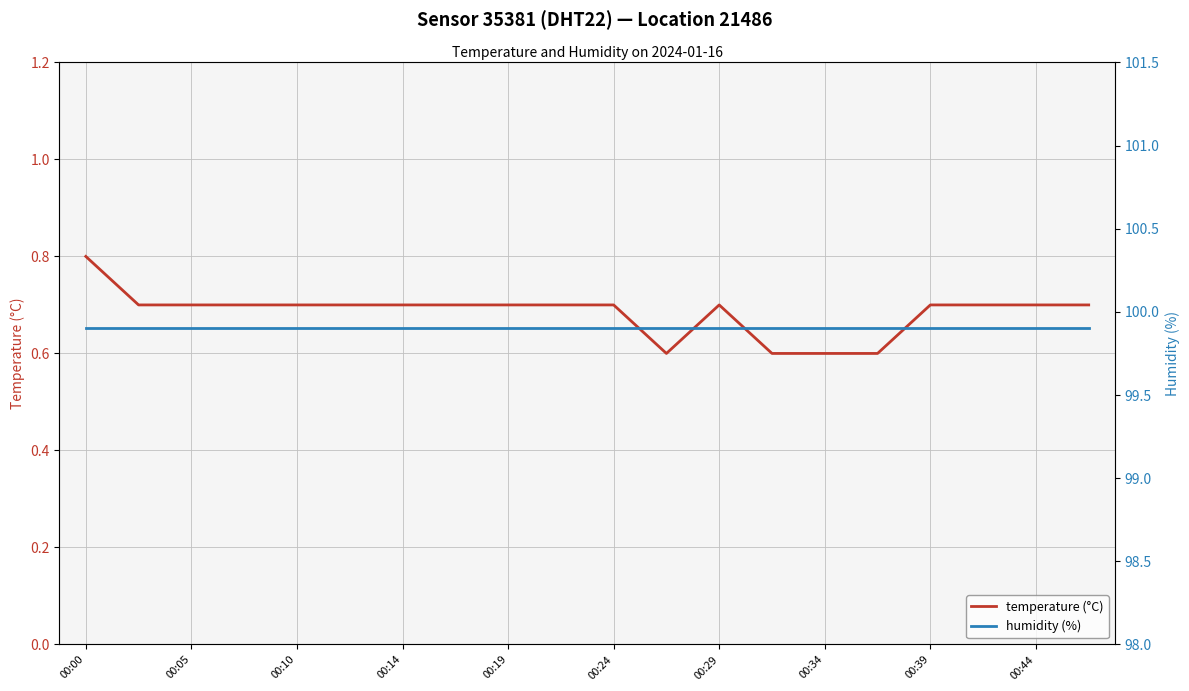

True or false: temperature (°C) and humidity (%) cross at least once.

False